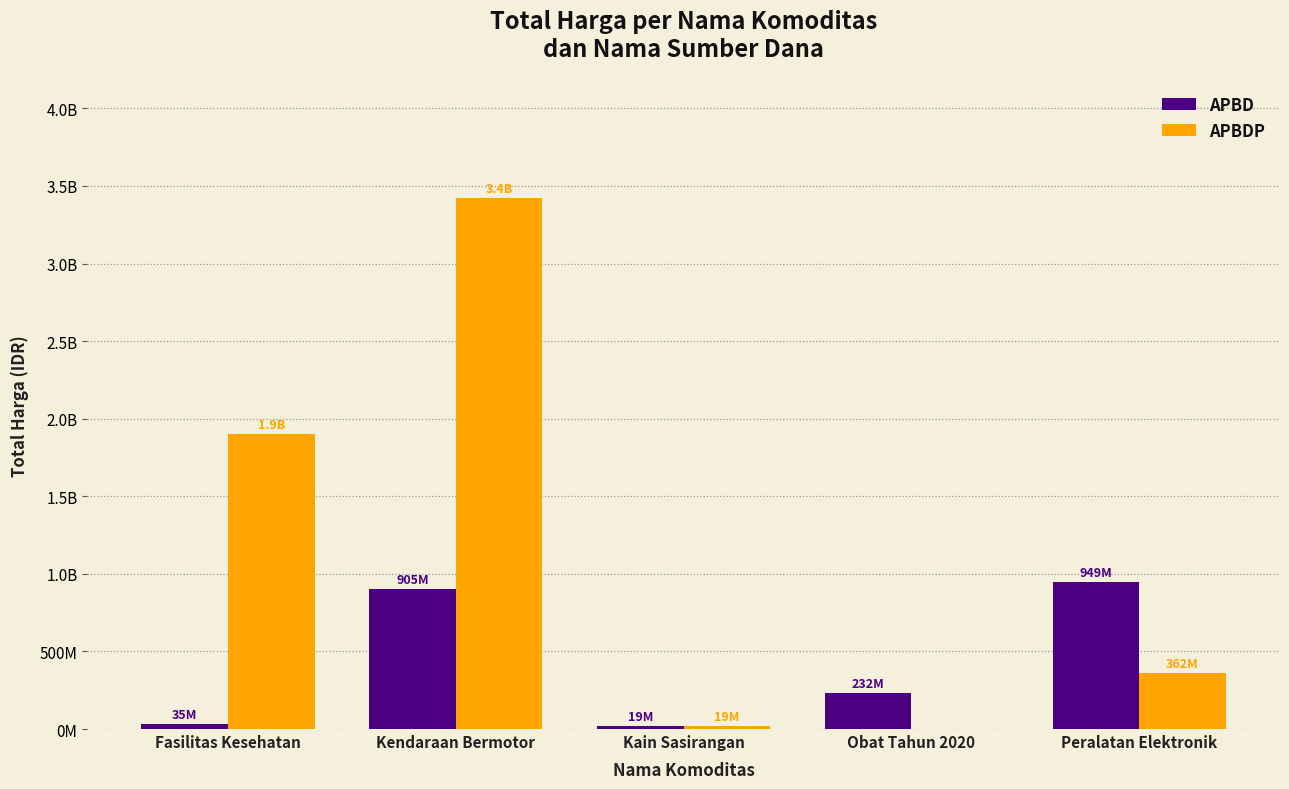

What value does the APBD series have at Fasilitas Kesehatan?

34577875